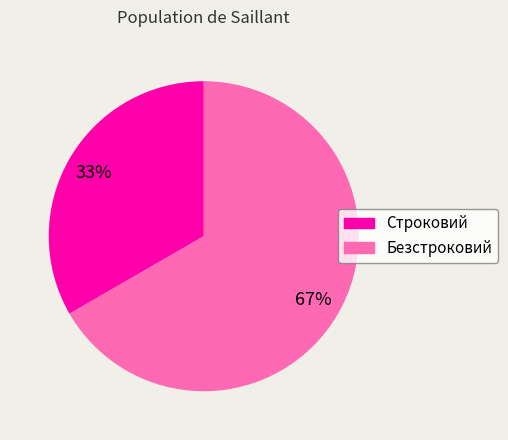

To the nearest percent, what portion does Безстроковий represent?

67%